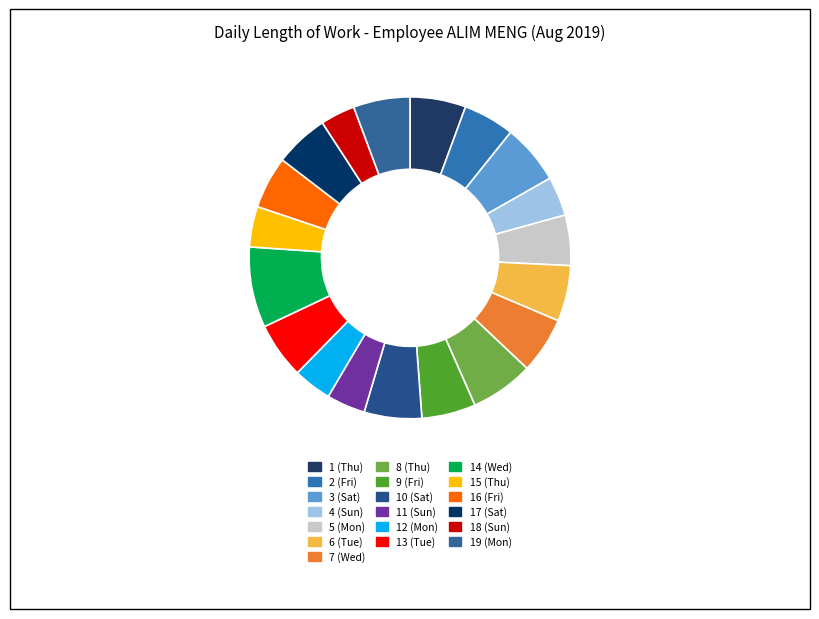

Is it true that 10 (Sat) is 17% of the pie?

False